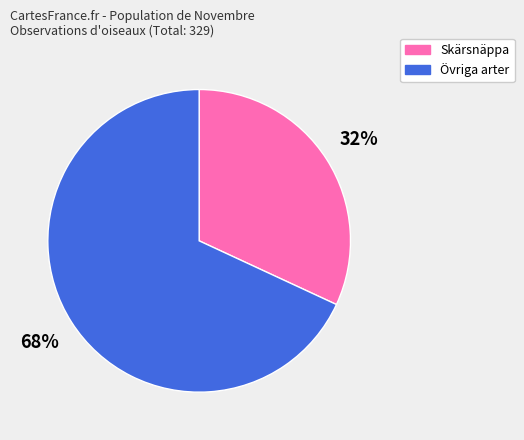

Rank the categories by value from lowest to highest.

Skärsnäppa, Övriga arter